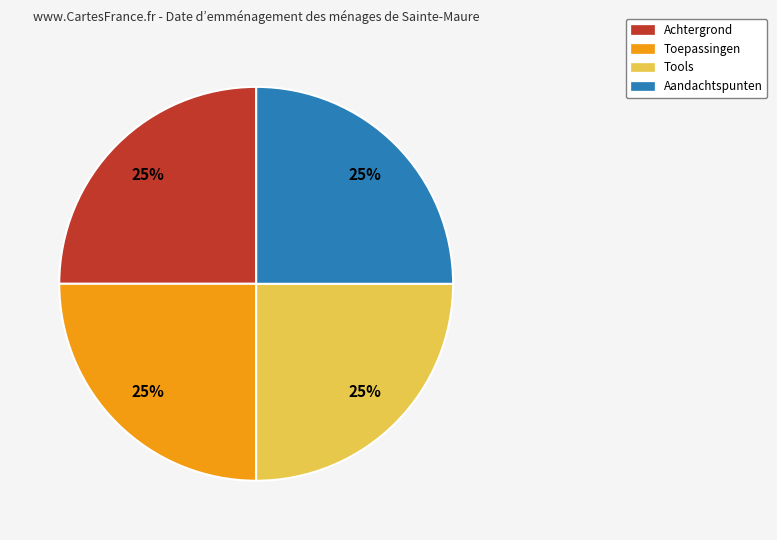

What is the ratio of the value at Tools to the value at Achtergrond?

1.0